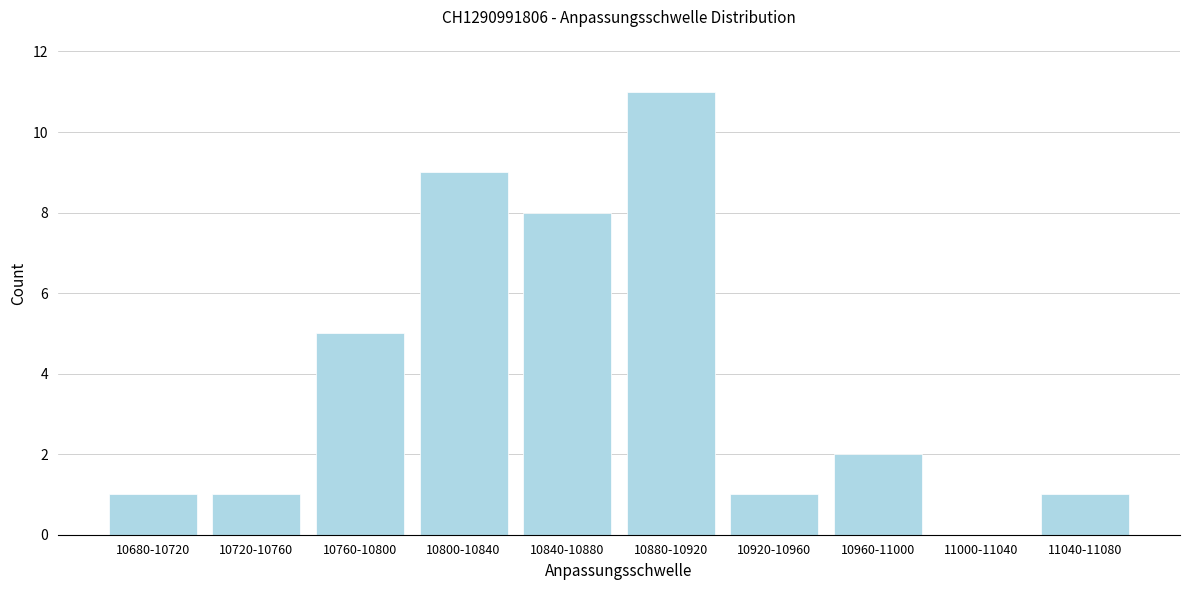

Reading left to right, transcribe all the data shown in this chart.

10680-10720=1	10720-10760=1	10760-10800=5	10800-10840=9	10840-10880=8	10880-10920=11	10920-10960=1	10960-11000=2	11000-11040=0	11040-11080=1